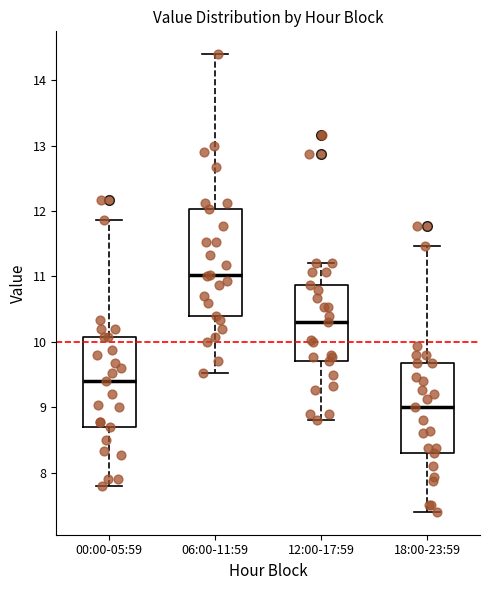

Where is the upper edge of the box for 06:00-11:59 on the y-axis? The values are not printed on the chart, so give them approximately, as read against the axis.

12.0